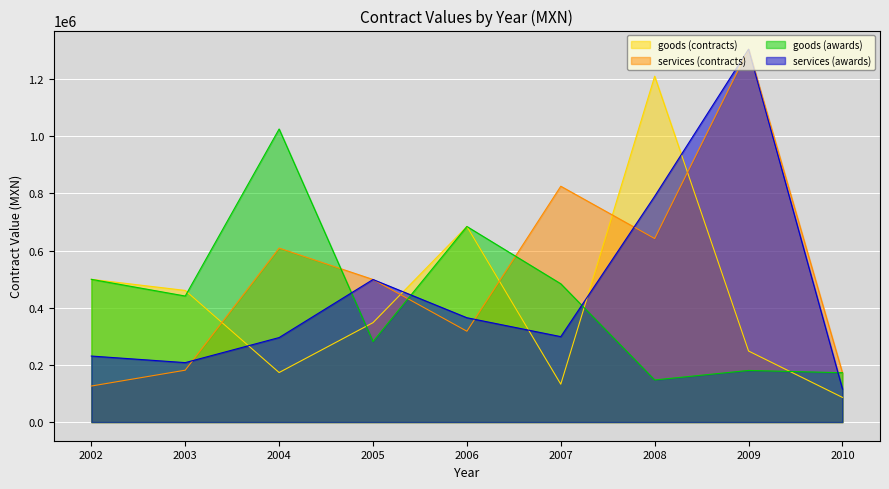

What is the minimum value shown in the chart?

86366.8